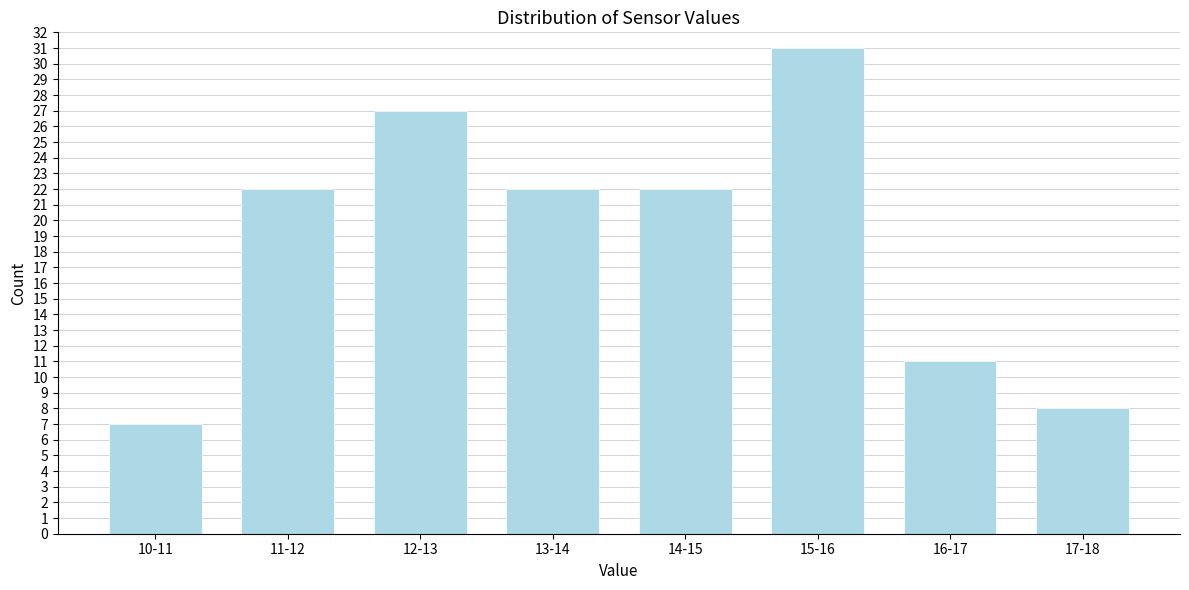

Reading right to left, what are all the values shown in this chart?

17-18=8	16-17=11	15-16=31	14-15=22	13-14=22	12-13=27	11-12=22	10-11=7